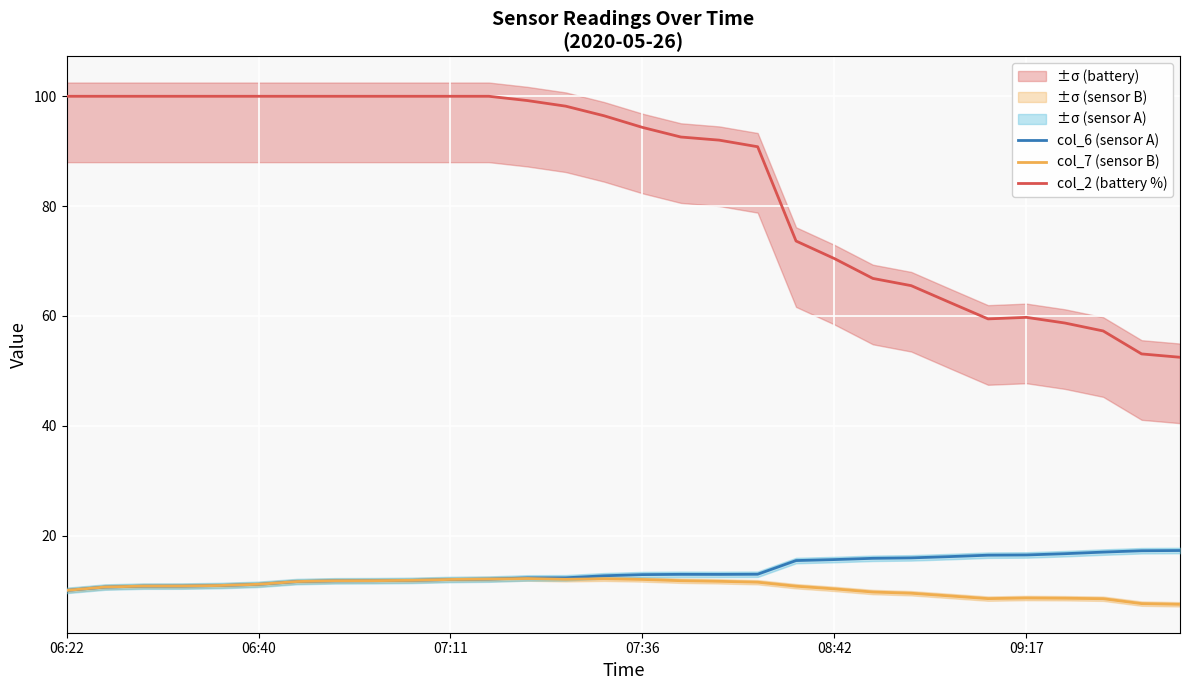

At which label does col_2 (battery %) reach its peak?

06:22